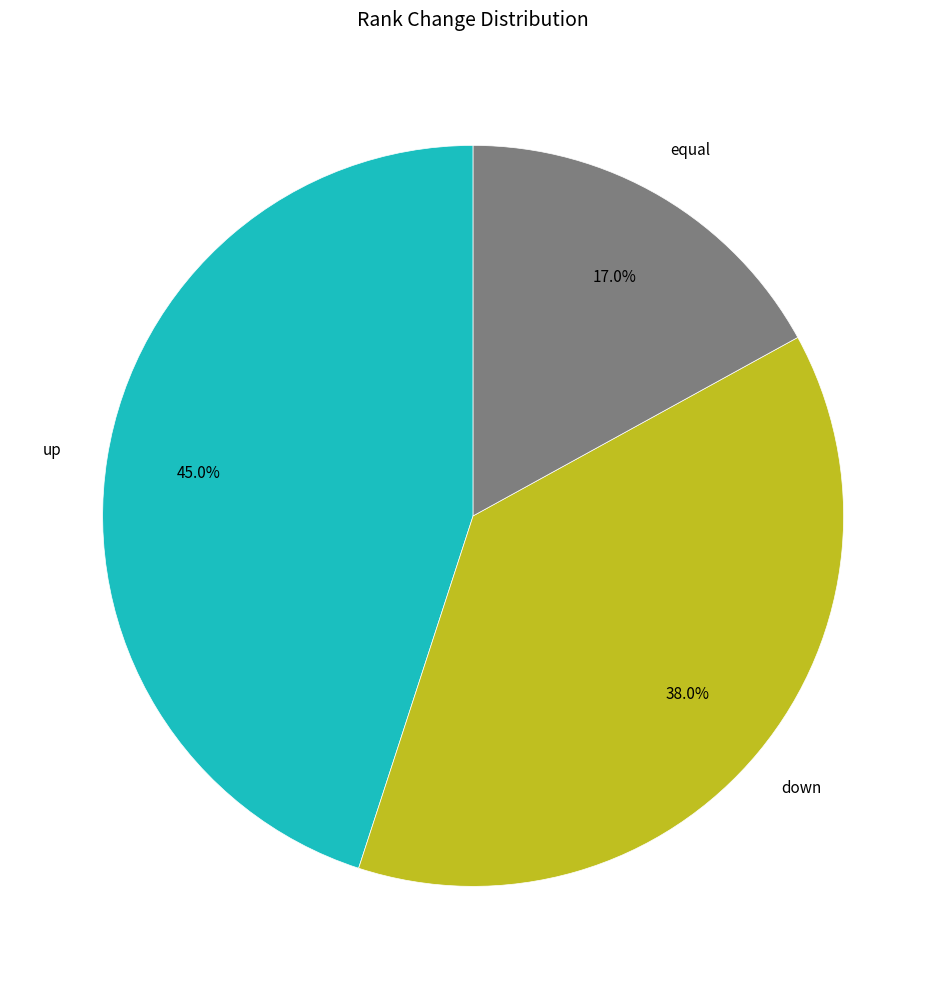

What percentage is the up slice, to the nearest percent?

45%